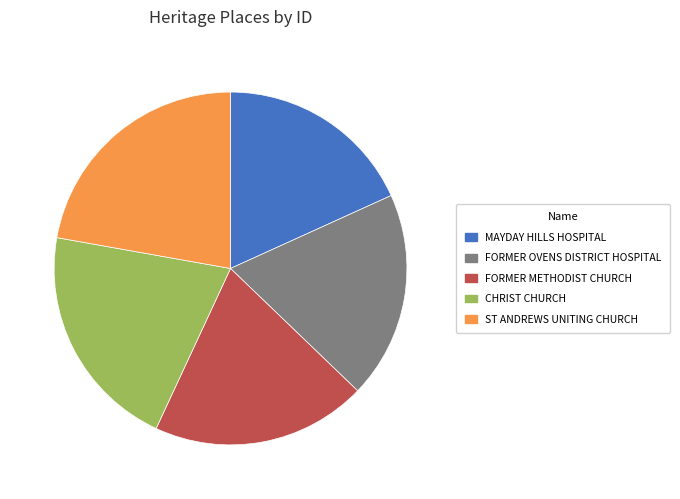

Does MAYDAY HILLS HOSPITAL represent more than half of the total?

No